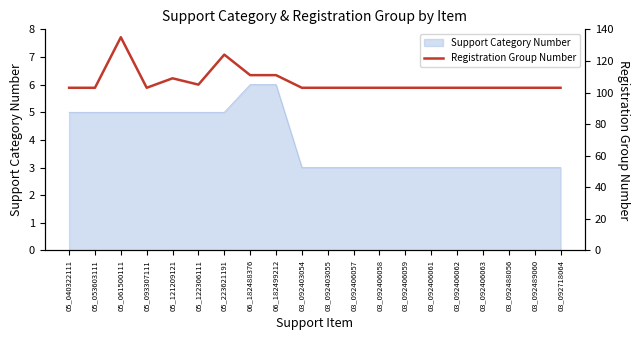

What is the label of the 16th point from the left?

03_092406062